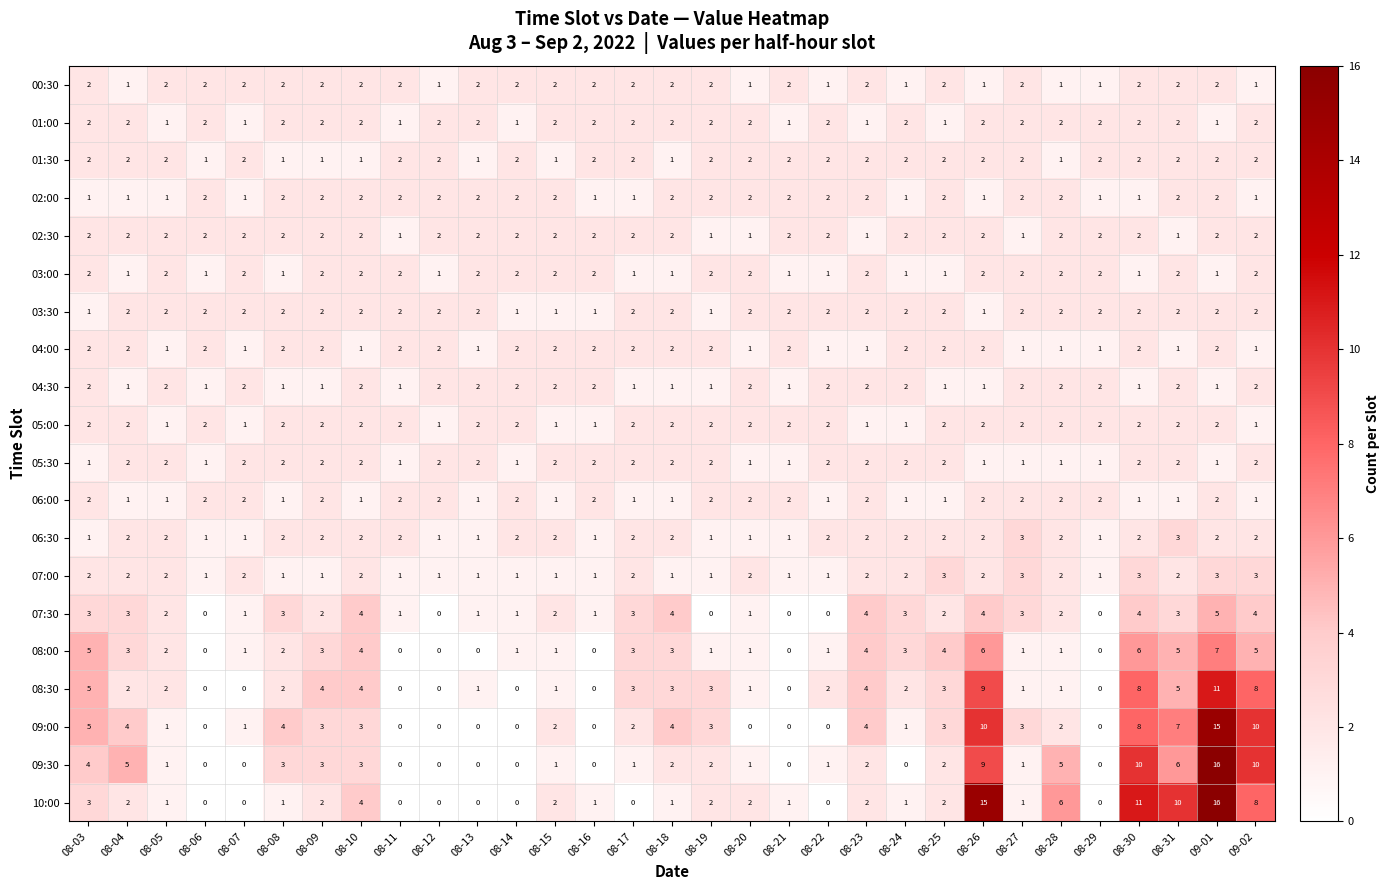

What is the sum of the 08:00 values at 09-01 and 08-11?

7